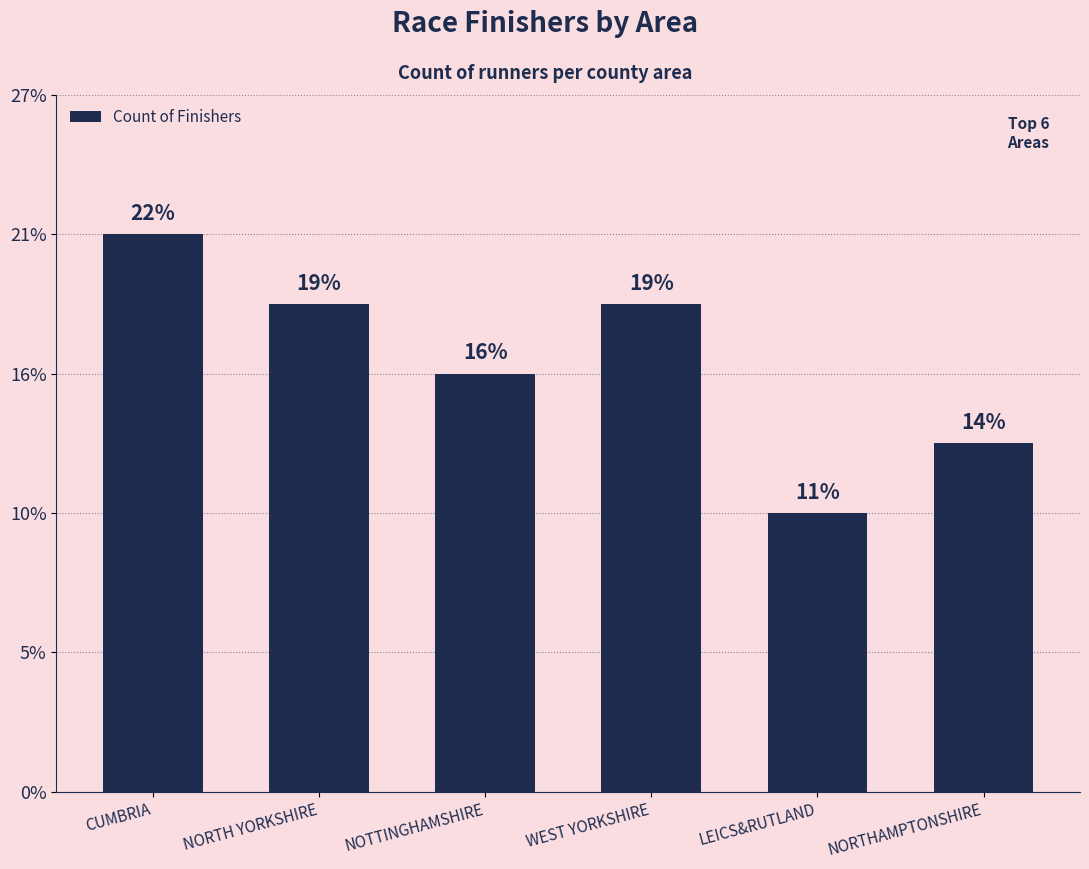

What position from the left is CUMBRIA?

1